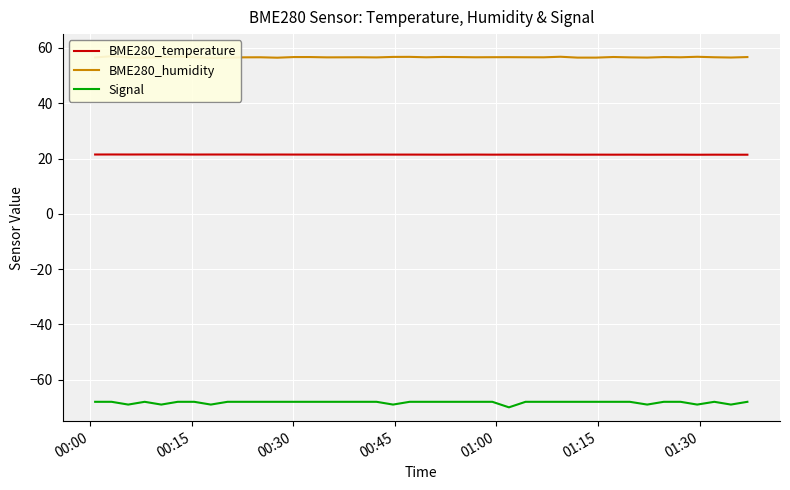

True or false: Signal and BME280_temperature intersect in this chart.

False